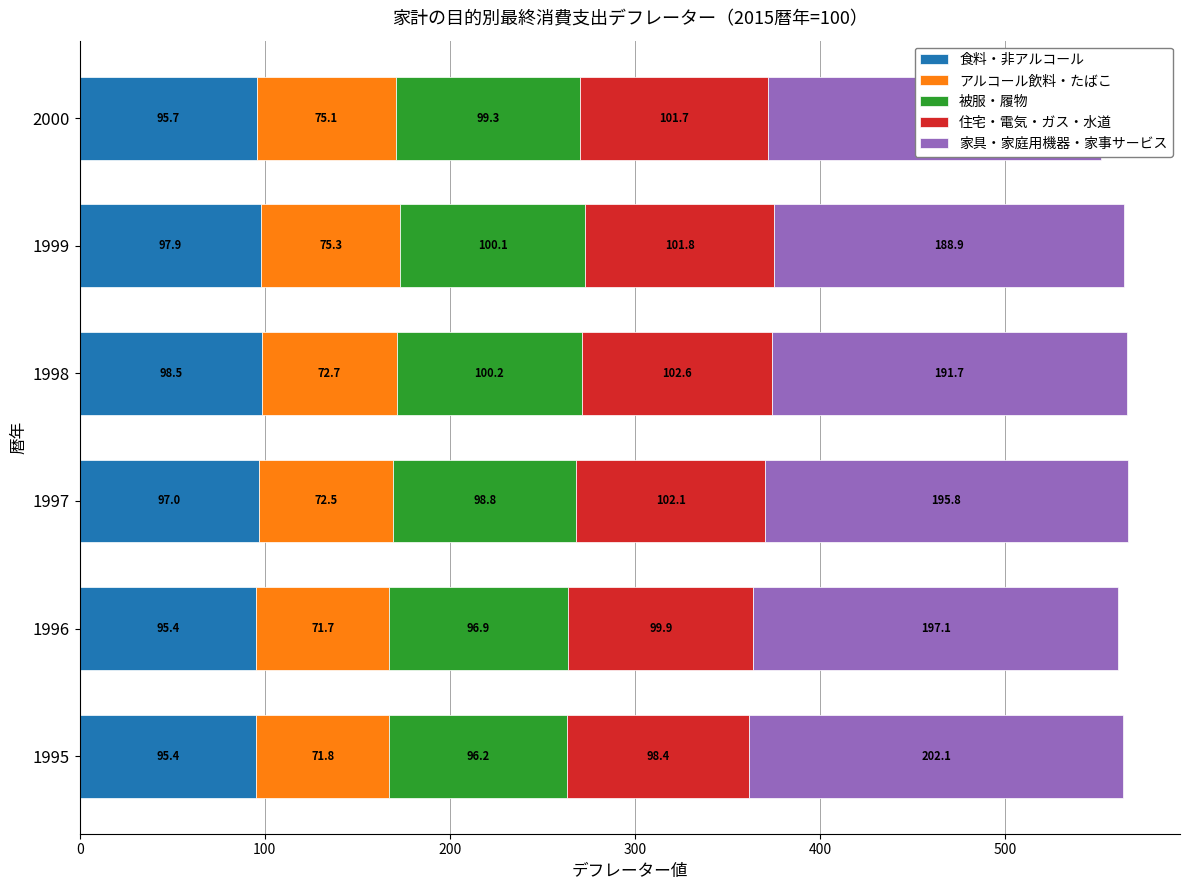

Which series has the widest spread of values?

家具・家庭用機器・家事サービス